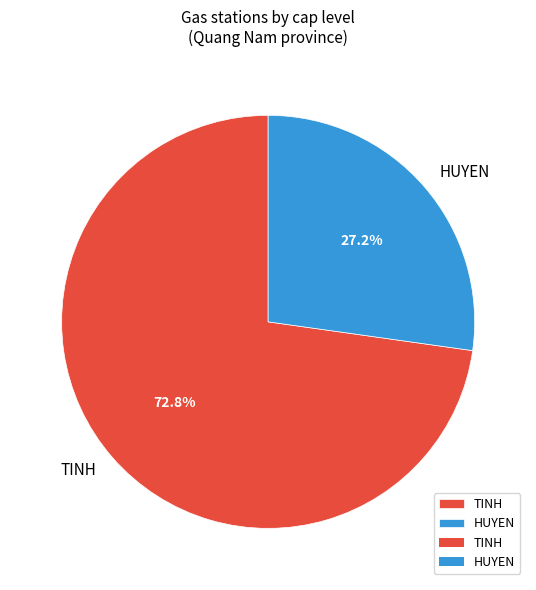

Does TINH account for over 50% of the chart?

Yes